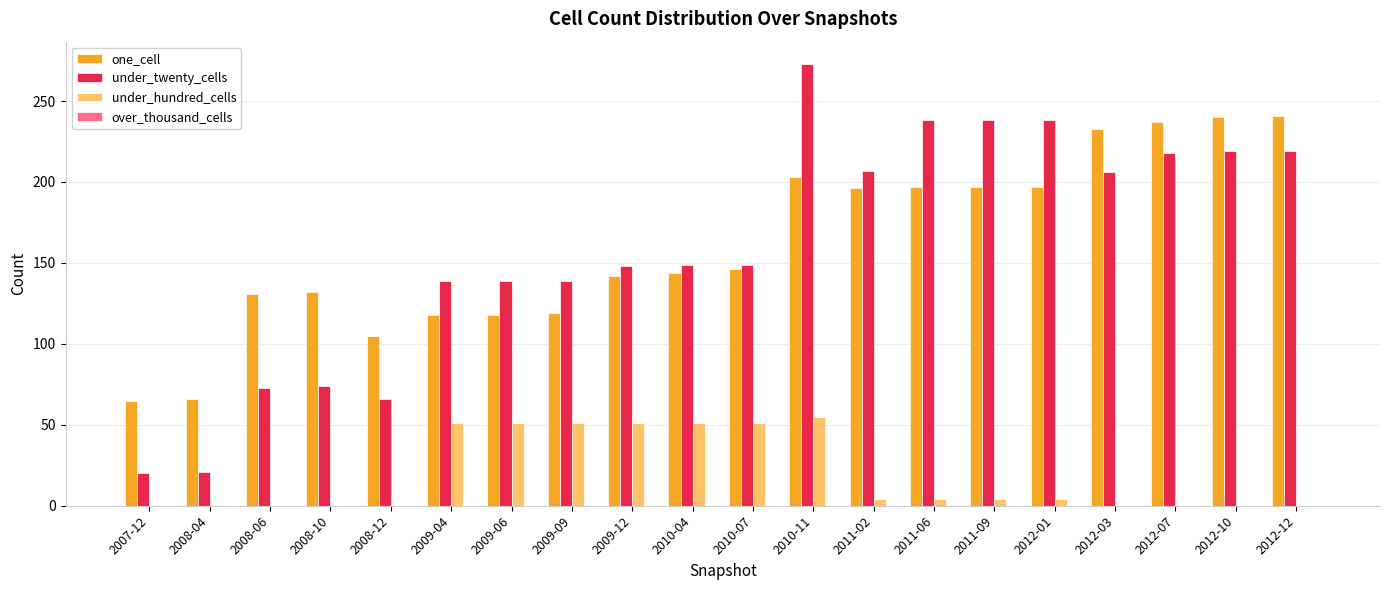

At which category is the sum across all series the highest?

2010-11